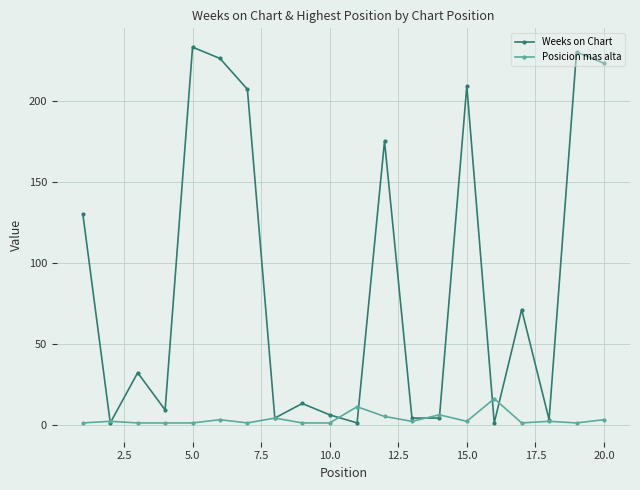

At how many categories does at least one series exceed 122?

8